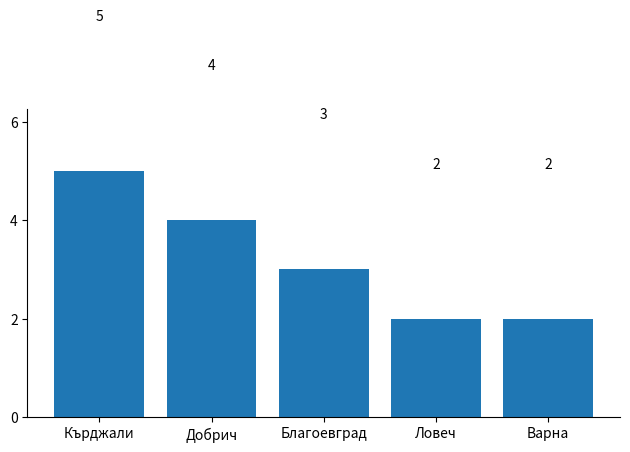

What is the change in value from Добрич to Ловеч?

-2